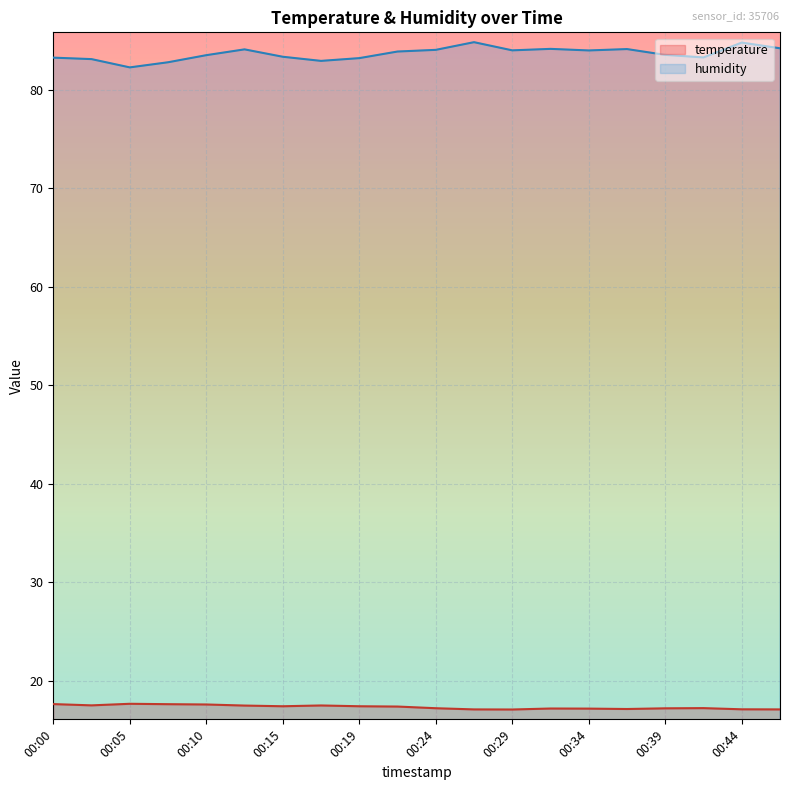

What is the average value of the temperature series?

17.3